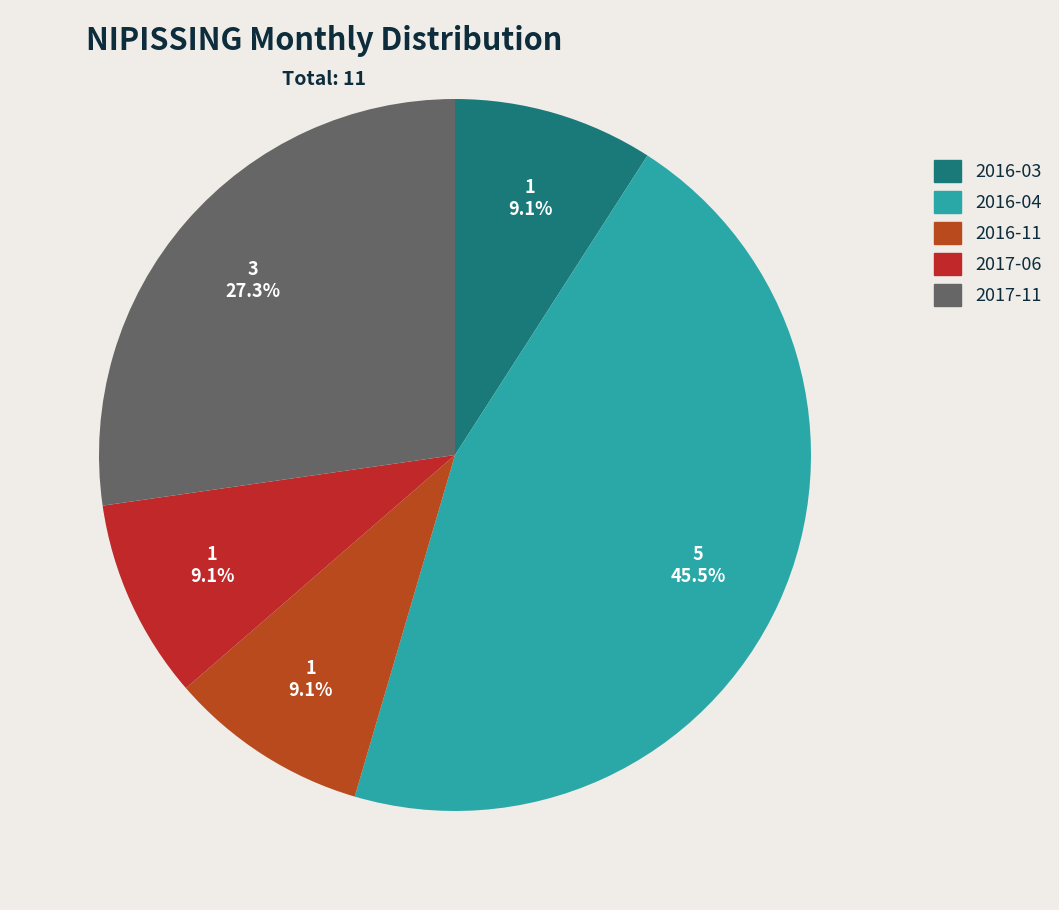

The 2016-04 slice represents 56% of the pie. True or false?

False